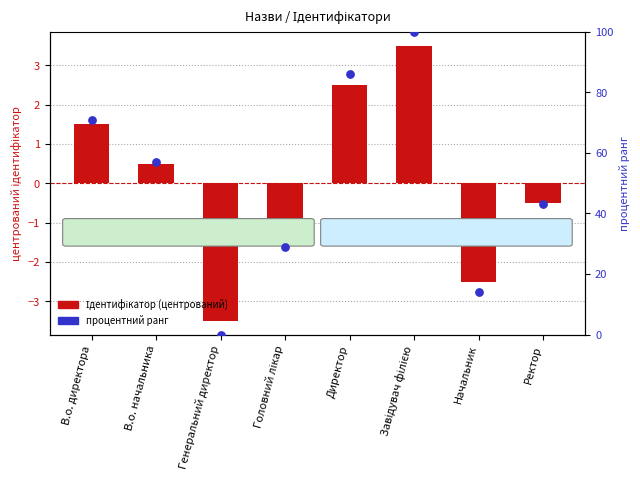

What is the total value across all series at Директор?

88.5